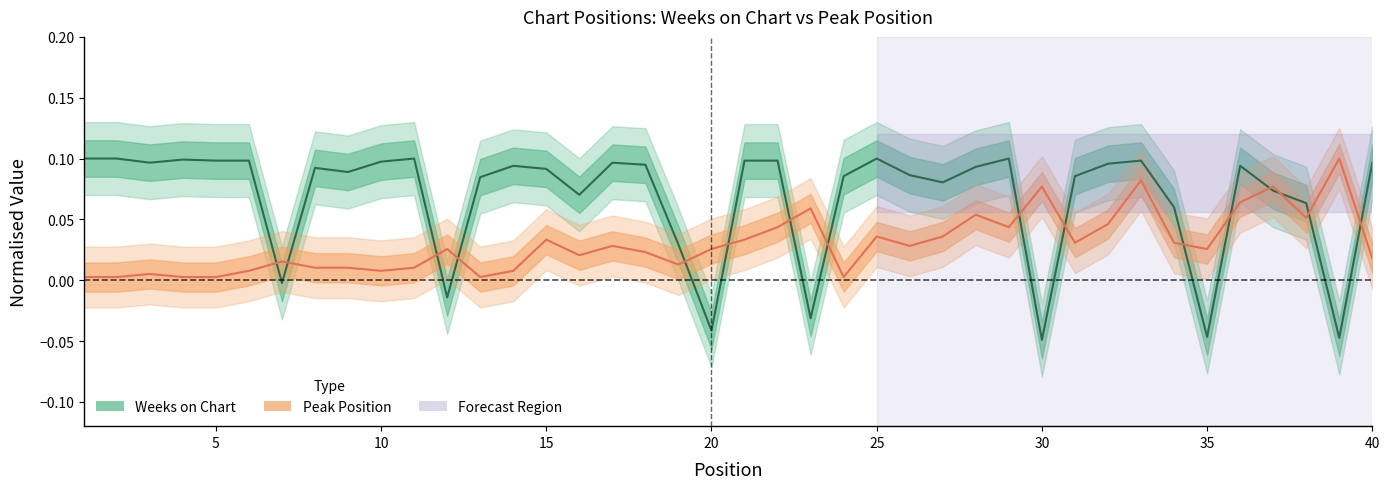

At how many categories does at least one series exceed 0?

40